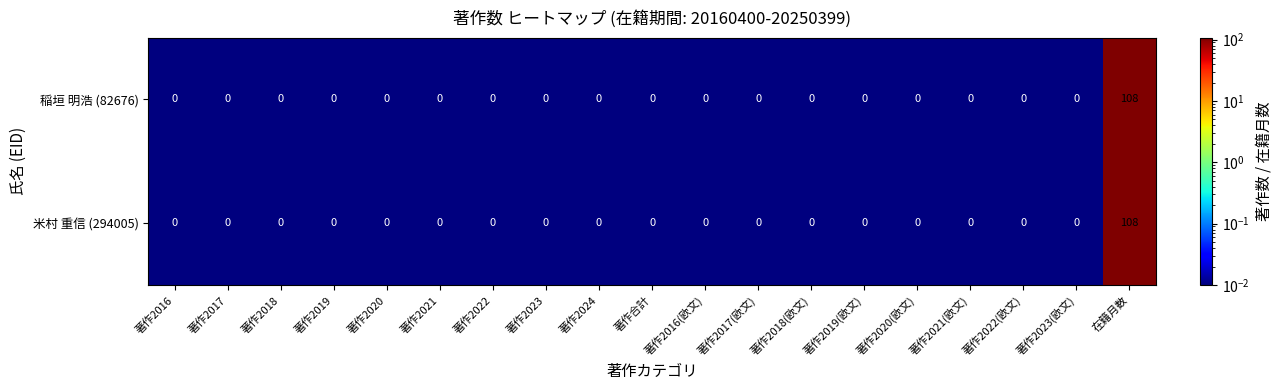

The value of 米村 重信 (294005) at 著作合計 is 0. True or false?

True